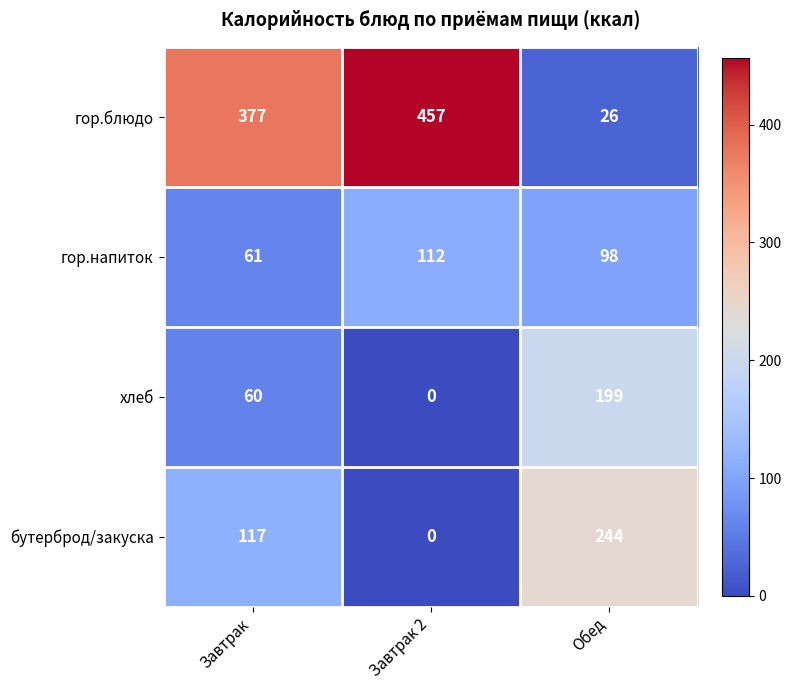

At which label does бутерброд/закуска reach its minimum?

Завтрак 2